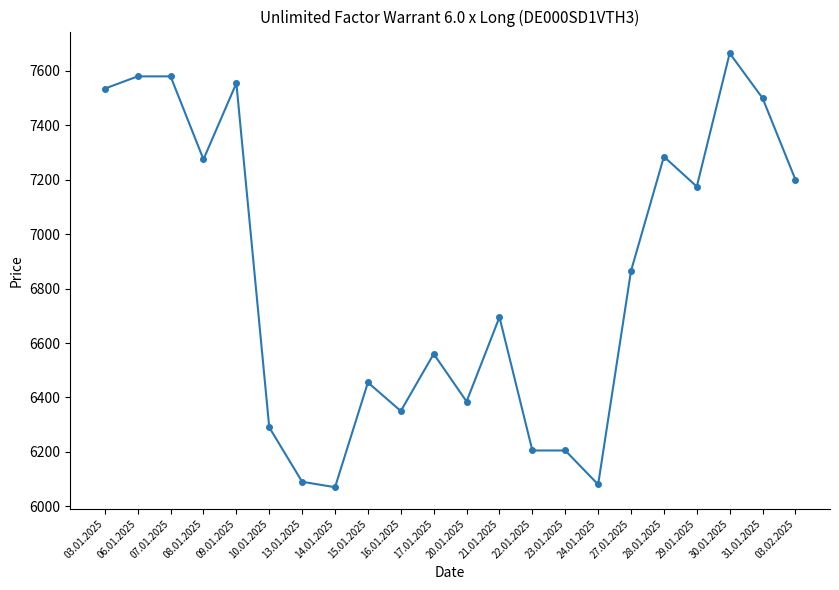

Reading right to left, list all the values displayed in this chart.

7200	7500	7665	7175	7285	6865	6080	6205	6205	6695	6385	6560	6350	6455	6070	6090	6290	7555	7275	7580	7580	7535